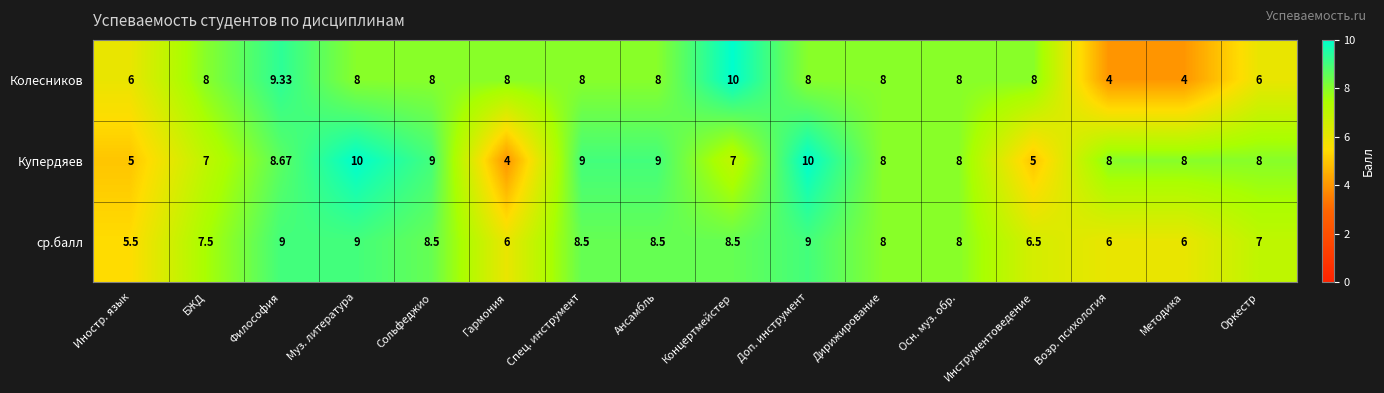

At which label does ср.балл first exceed 8?

Философия